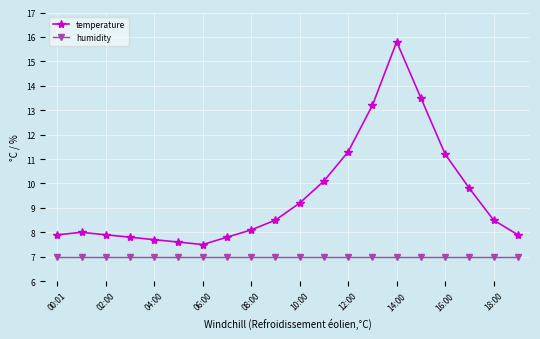

True or false: temperature and humidity cross at least once.

False